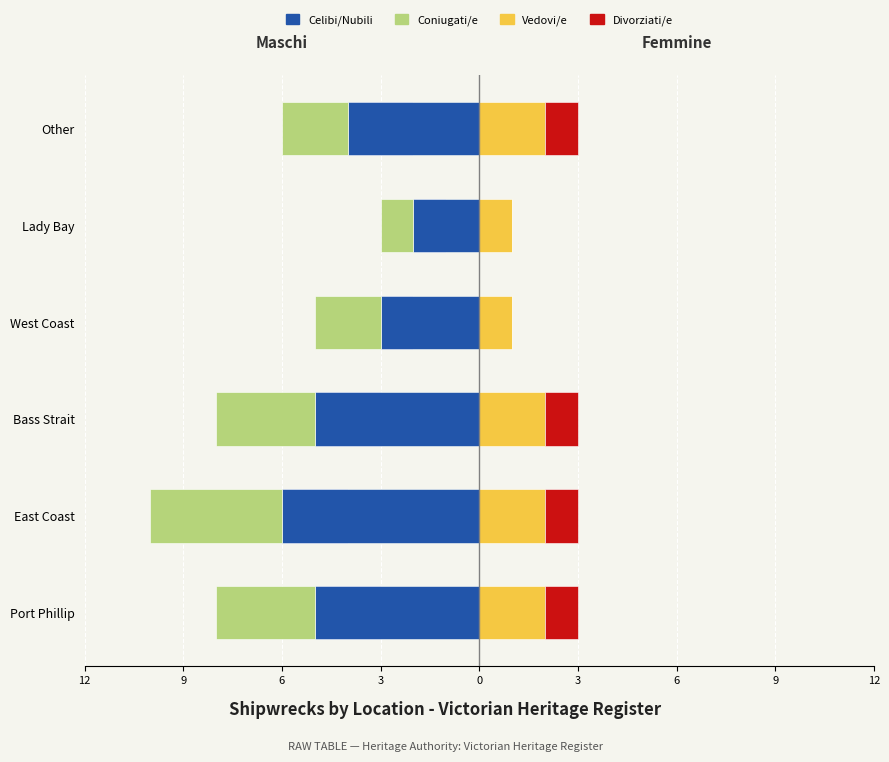

What is the highest value of the Divorziati/e series?

1